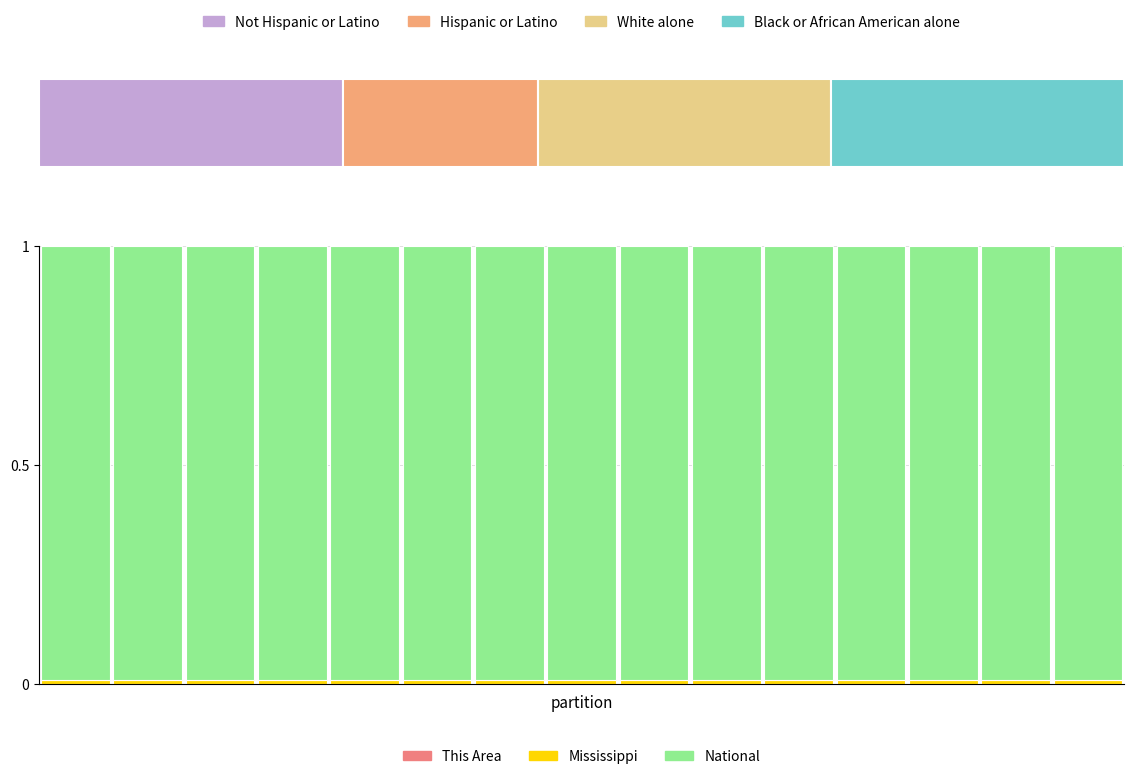

Between 0.6 and 9, which series saw the biggest shift?

Mississippi